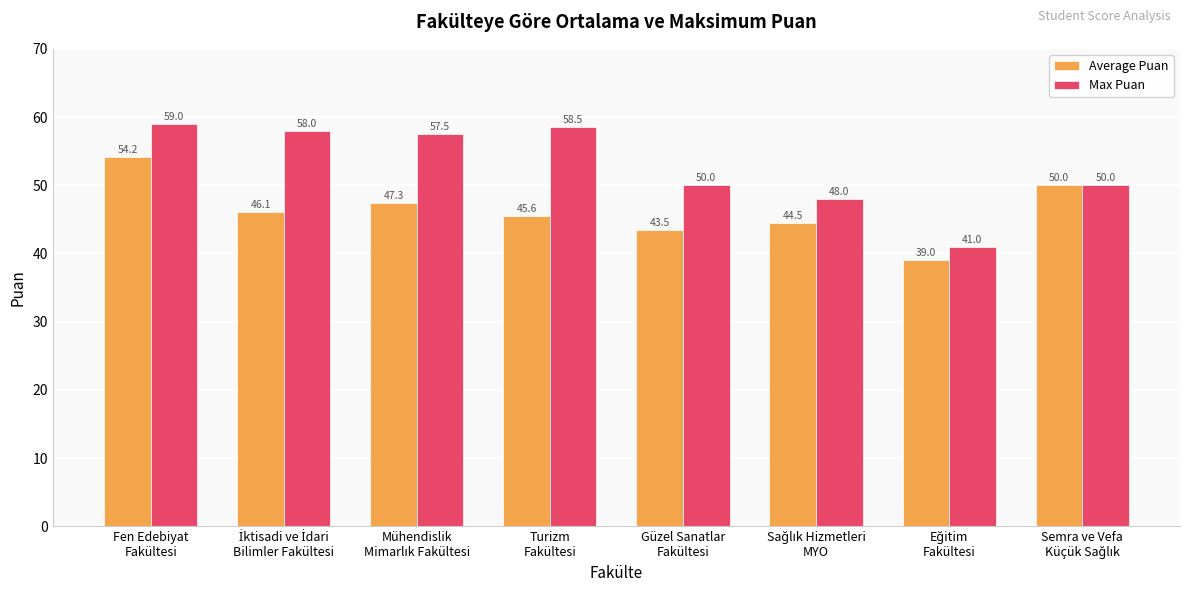

How many bars are there in each group?

2